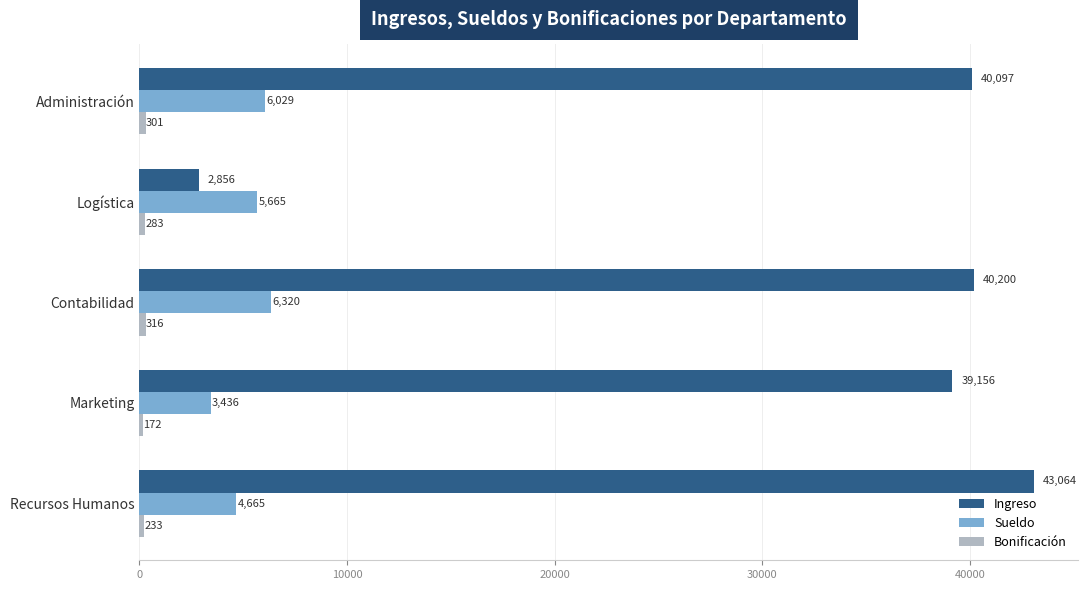

Which category has the lowest value across all series?

Marketing